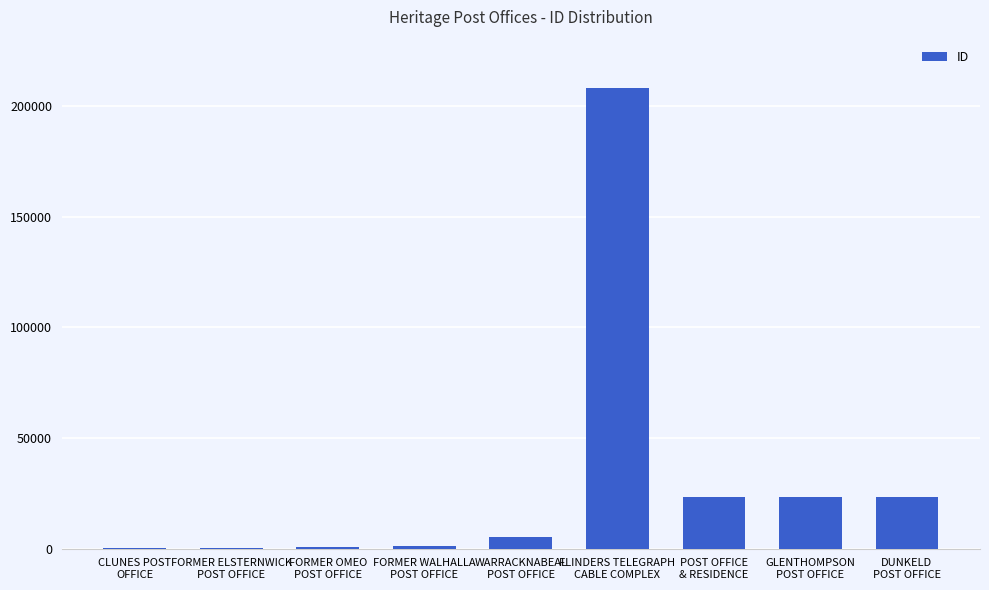

Which has a higher value, GLENTHOMPSON
POST OFFICE or WARRACKNABEAL
POST OFFICE?

GLENTHOMPSON
POST OFFICE